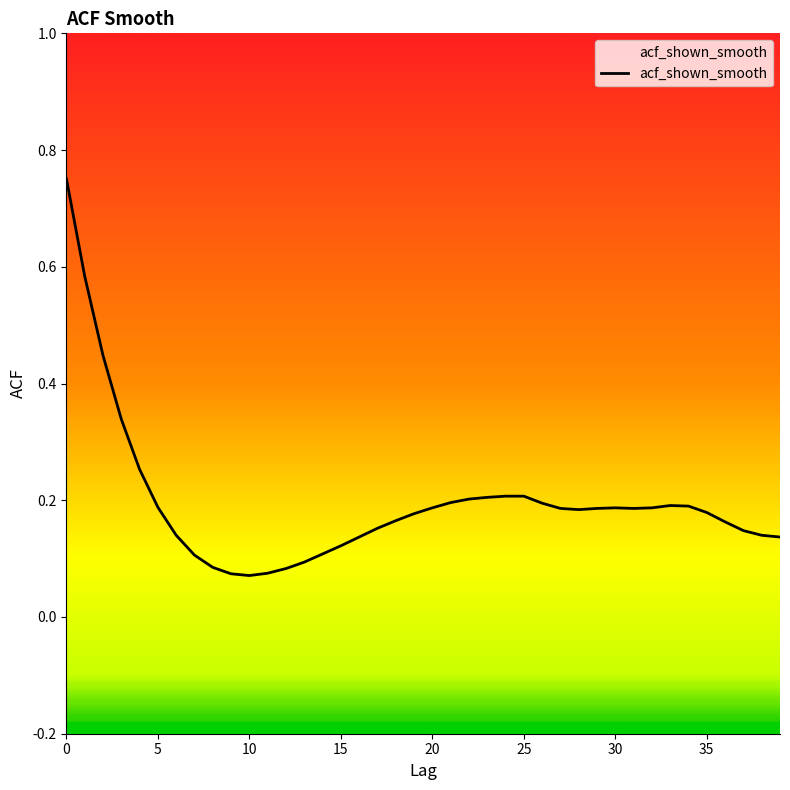

What is the label of the 40th point from the left?

39